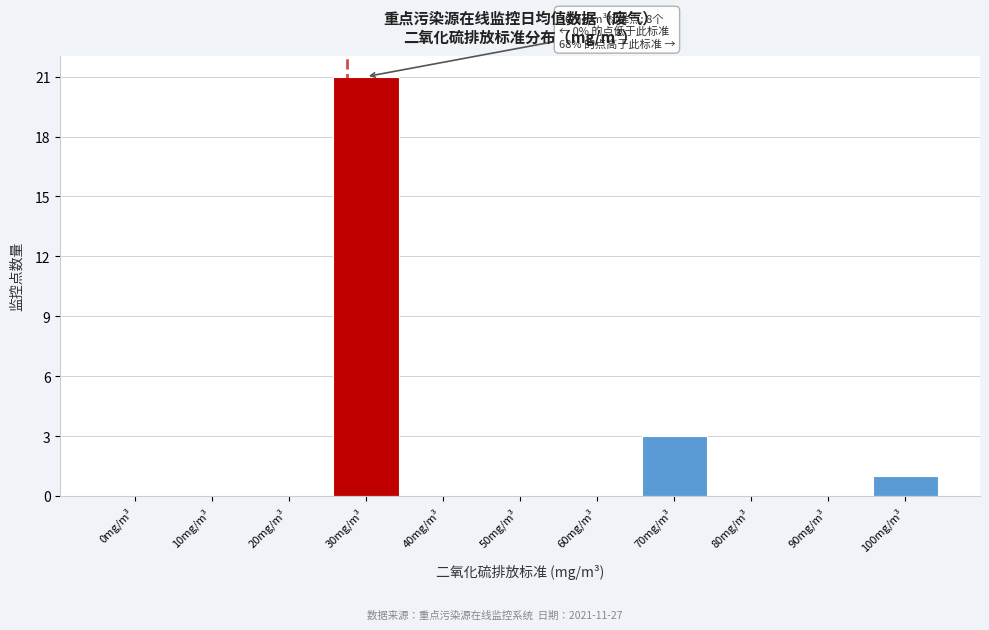

Reading right to left, extract all data points from this chart.

100mg/m³=1	90mg/m³=0	80mg/m³=0	70mg/m³=3	60mg/m³=0	50mg/m³=0	40mg/m³=0	30mg/m³=21	20mg/m³=0	10mg/m³=0	0mg/m³=0